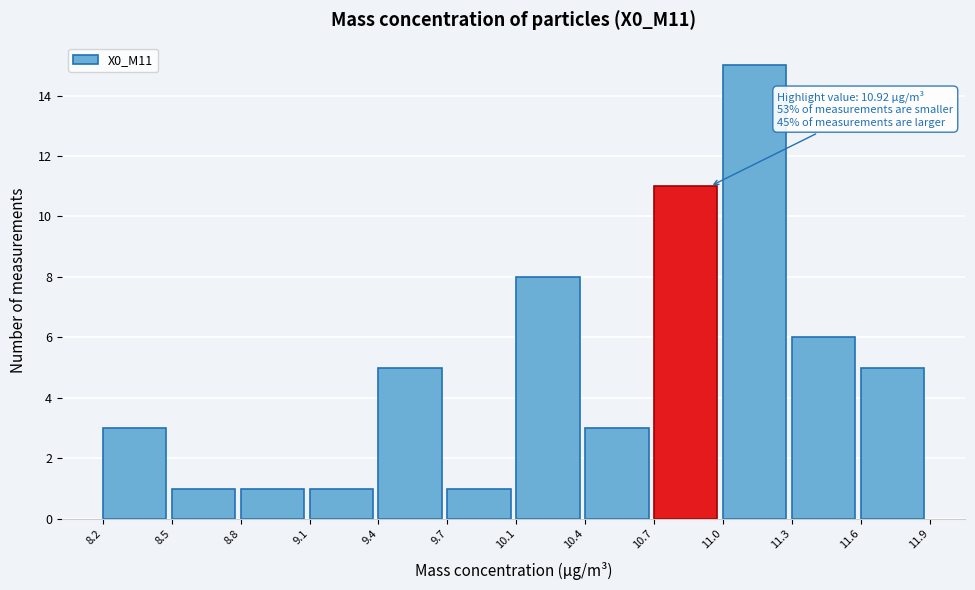

Reading left to right, extract all data points from this chart.

3	1	1	1	5	1	8	3	11	15	6	5